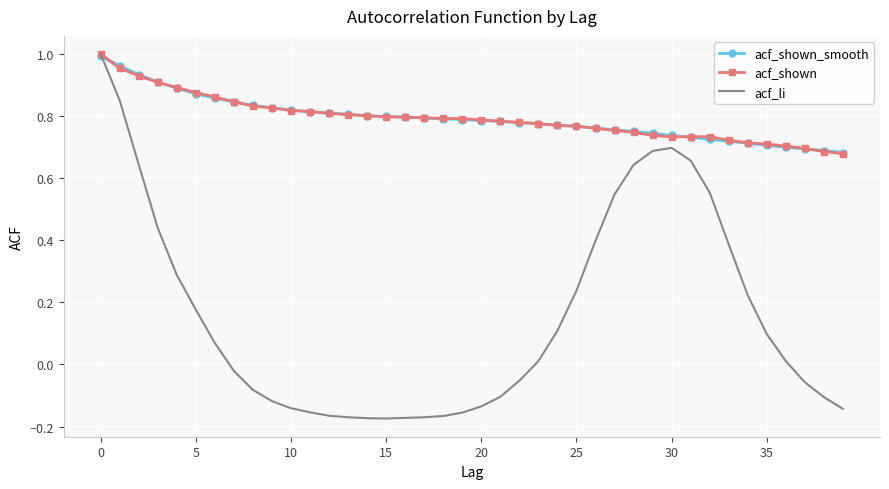

Which series has the widest spread of values?

acf_li